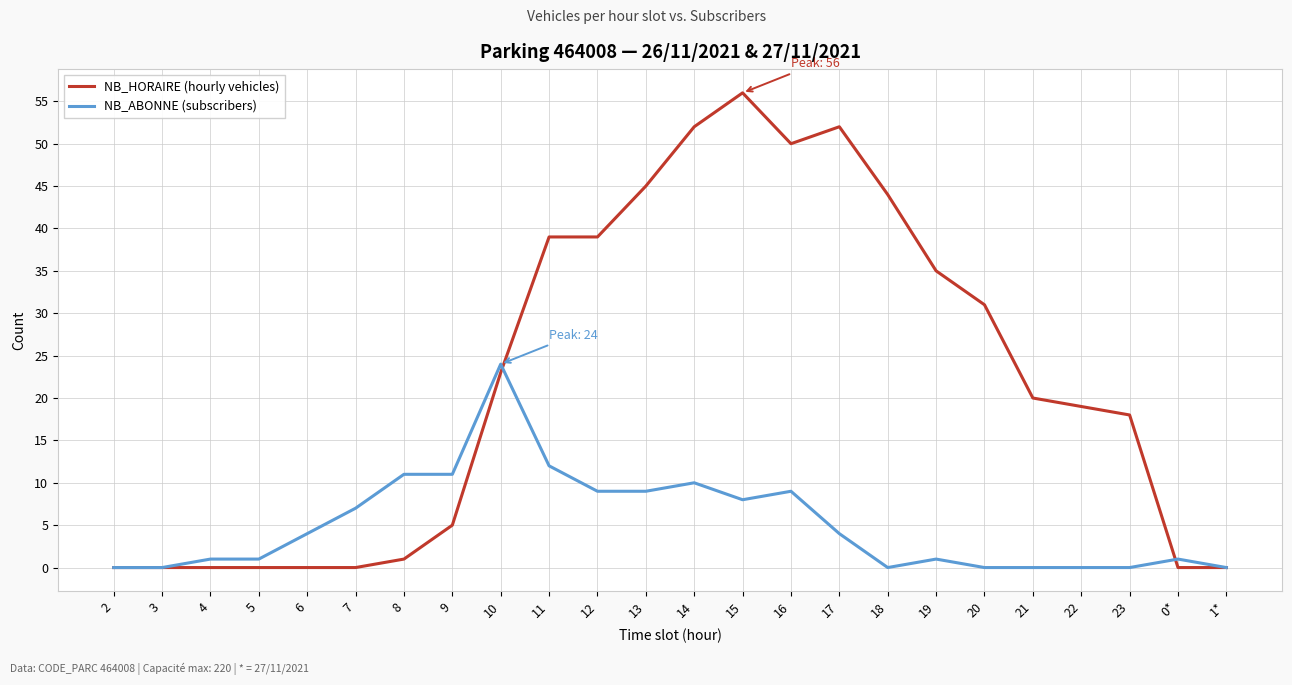

Count the number of categories in the chart.

24